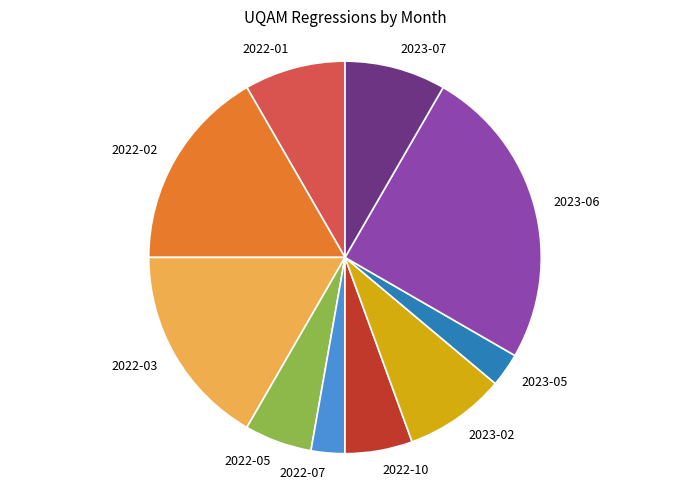

The 2023-05 slice represents 3% of the pie. True or false?

True